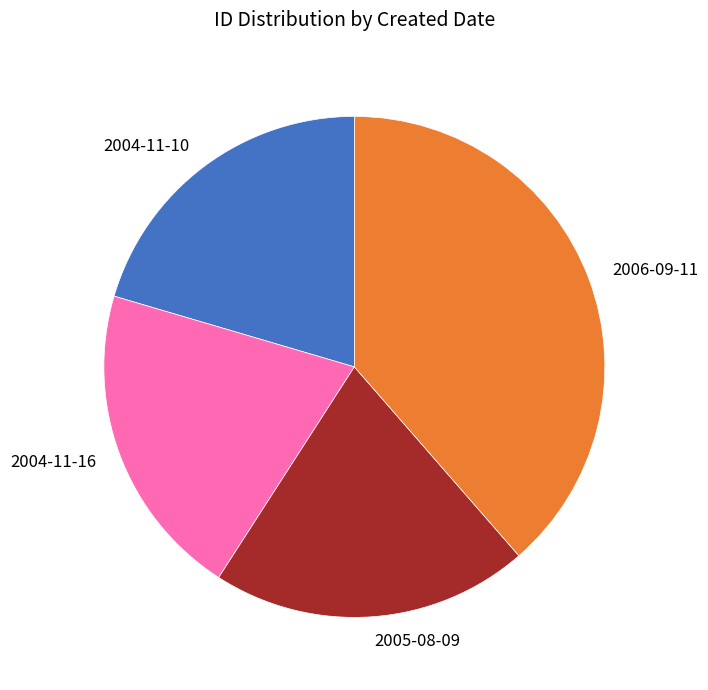

Does any single category account for the majority?

No